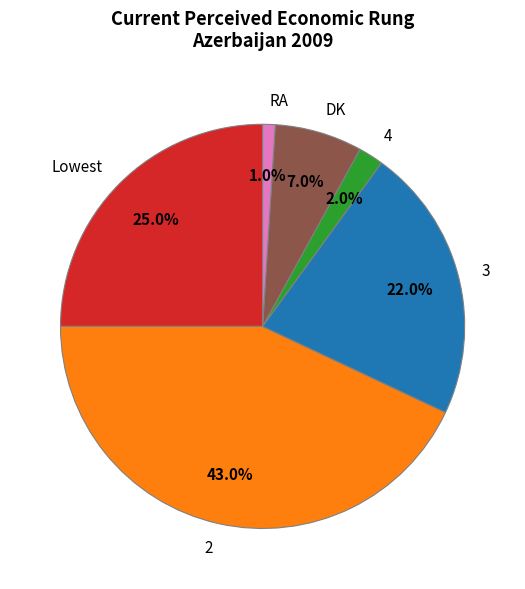

To the nearest percent, what is the difference between the largest and smallest slice percentages?

42%